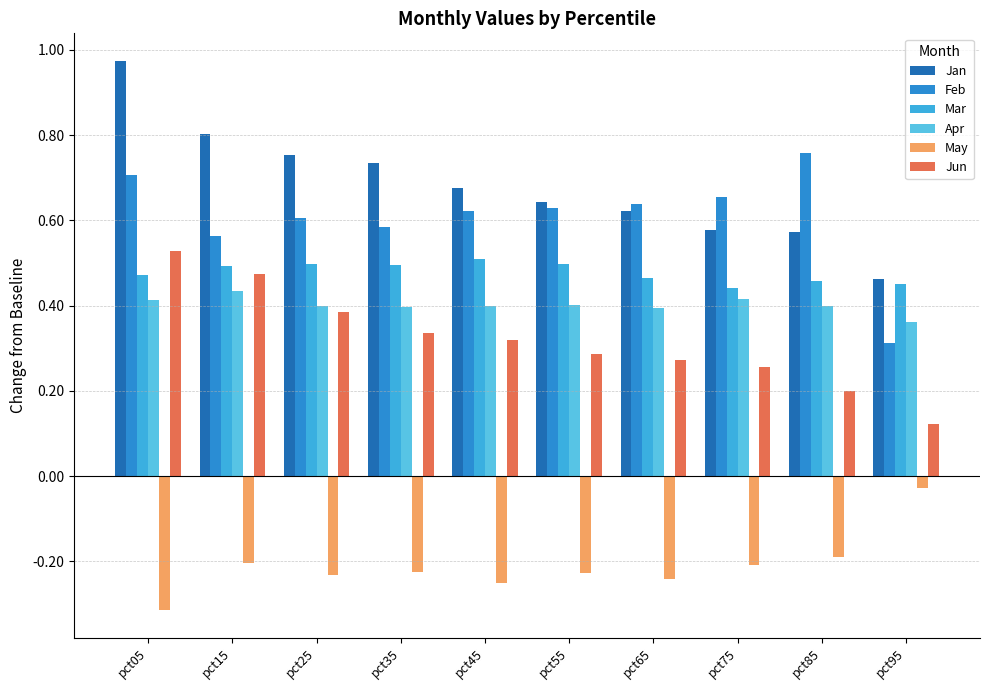

How many bars are there in total?

60